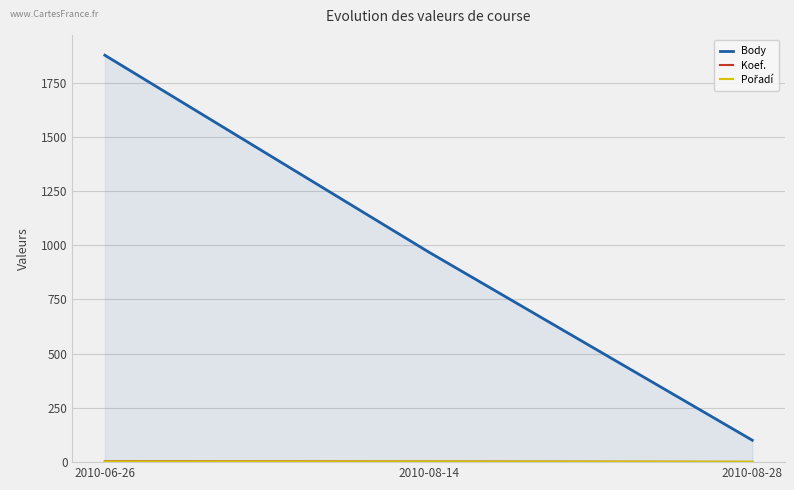

Reading left to right, list all the values displayed in this chart.

Body: 2010-06-26=1876	2010-08-14=969	2010-08-28=101
Koef.: 2010-06-26=4	2010-08-14=3	2010-08-28=1
Pořadí: 2010-06-26=3	2010-08-14=3	2010-08-28=2